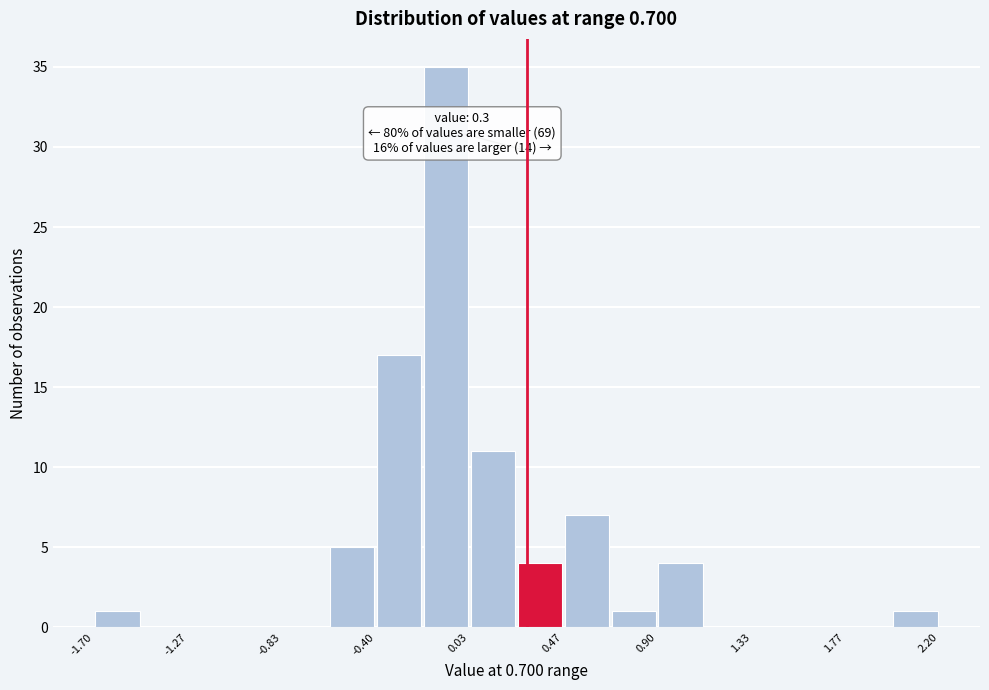

Which range on the x-axis has the tallest bar?

-0.20 to 0.05